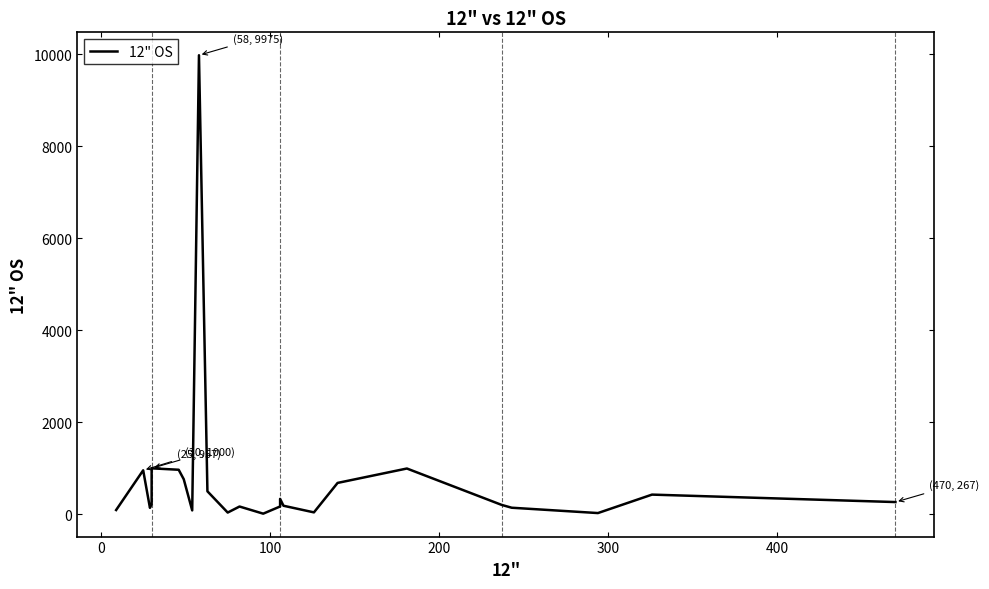

How many distinct data groups are displayed?

1